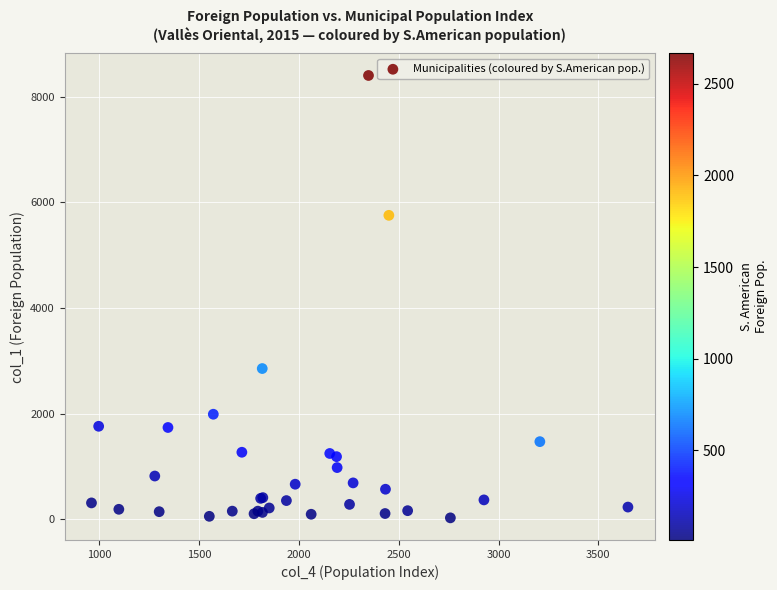

What Y value in the scatter plot is closest to 4217?

2856